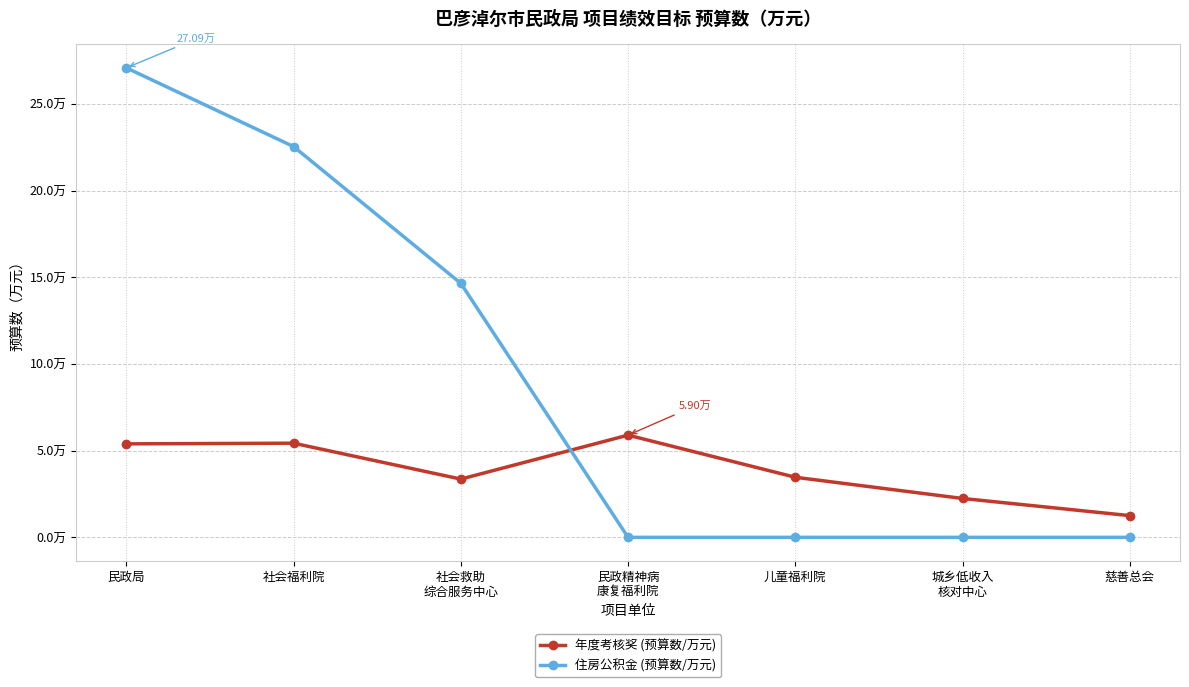

Reading left to right, what are all the values shown in this chart?

年度考核奖 (预算数/万元): 5.4	5.4	3.4	5.9	3.5	2.2	1.3
住房公积金 (预算数/万元): 27.1	22.5	14.7	0.0	0.0	0.0	0.0